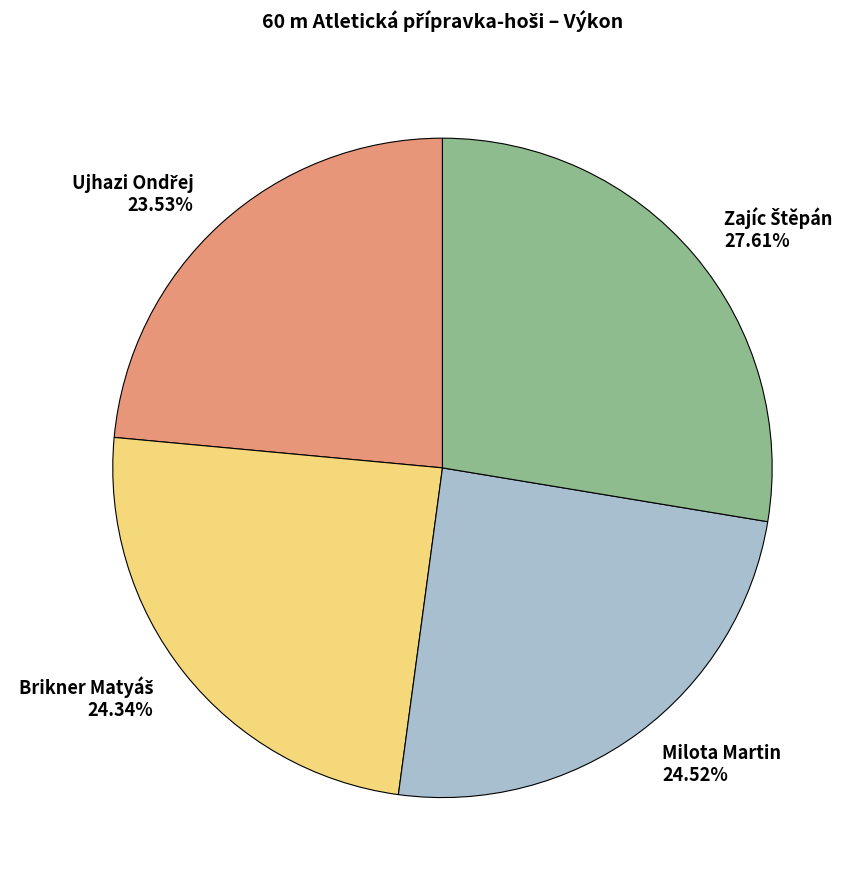

Is there a majority slice in this chart?

No